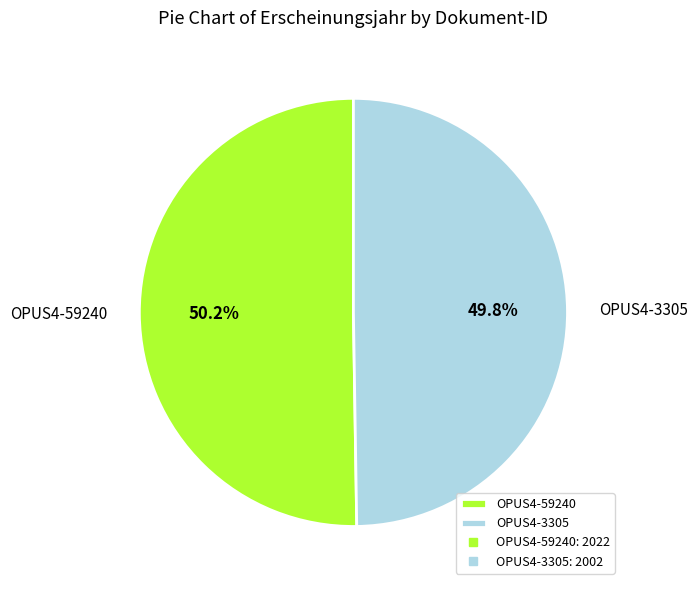

To the nearest percent, what is the combined percentage of OPUS4-59240 and OPUS4-3305?

100%